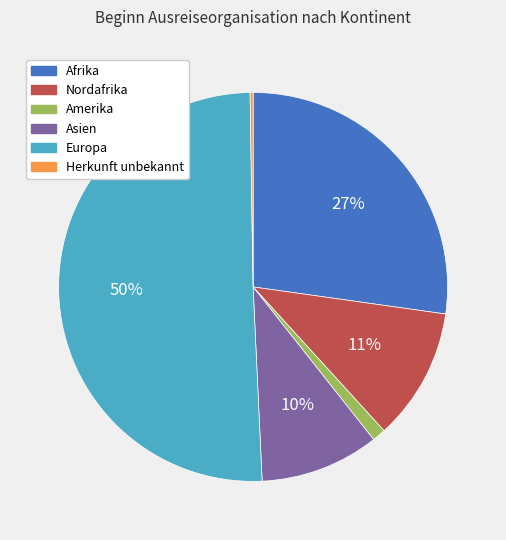

Is it true that Asien is 5% of the pie?

False